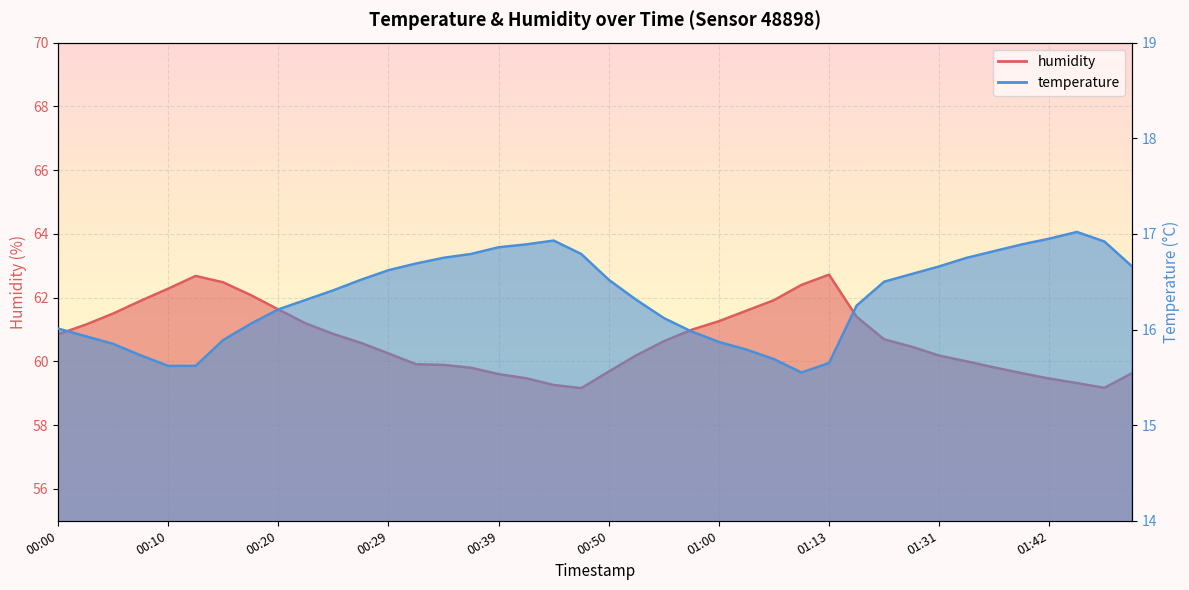

What is the minimum value for temperature?

15.6